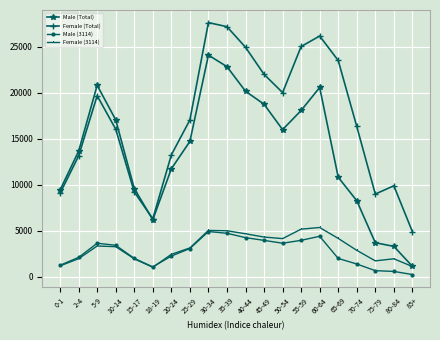

How many data points in Female (3114) are less than 3275?

10